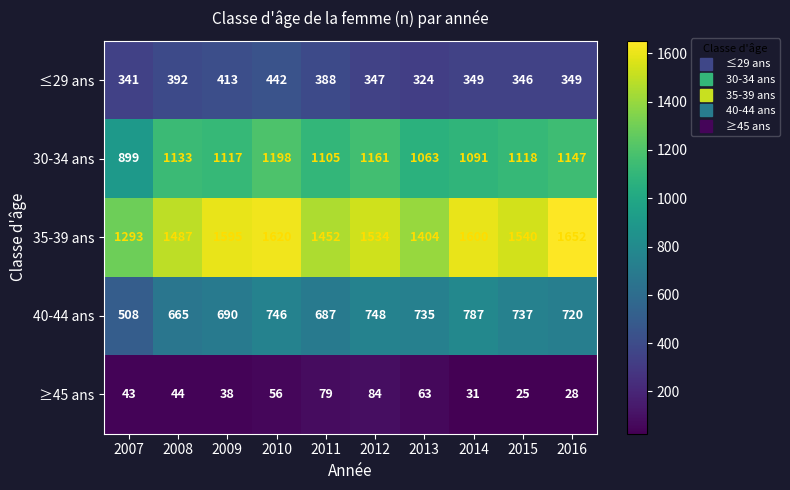

At which label does ≥45 ans reach its minimum?

2015